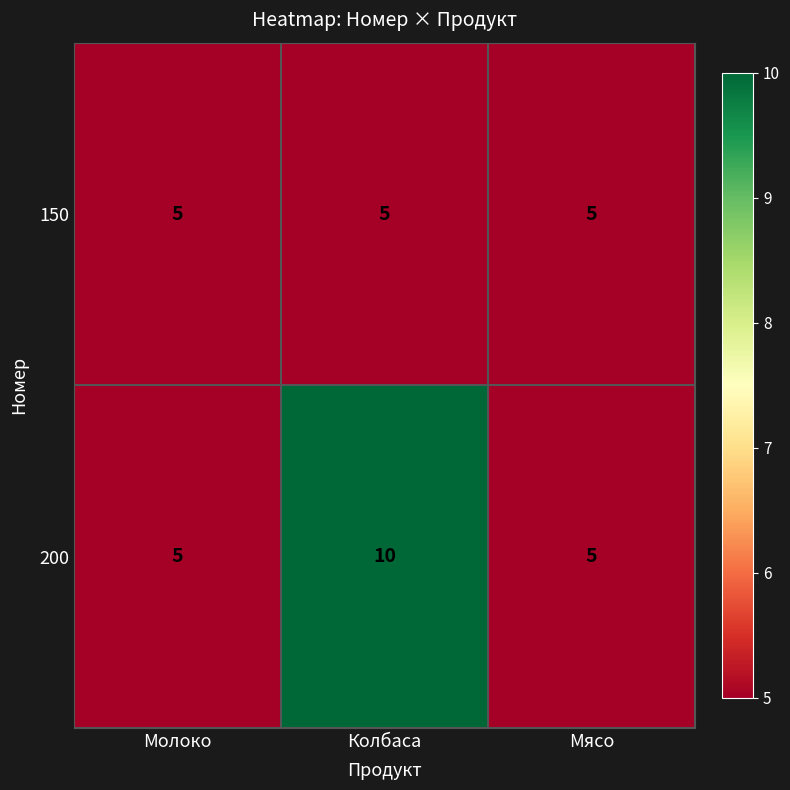

What is the total value across all series at Колбаса?

15